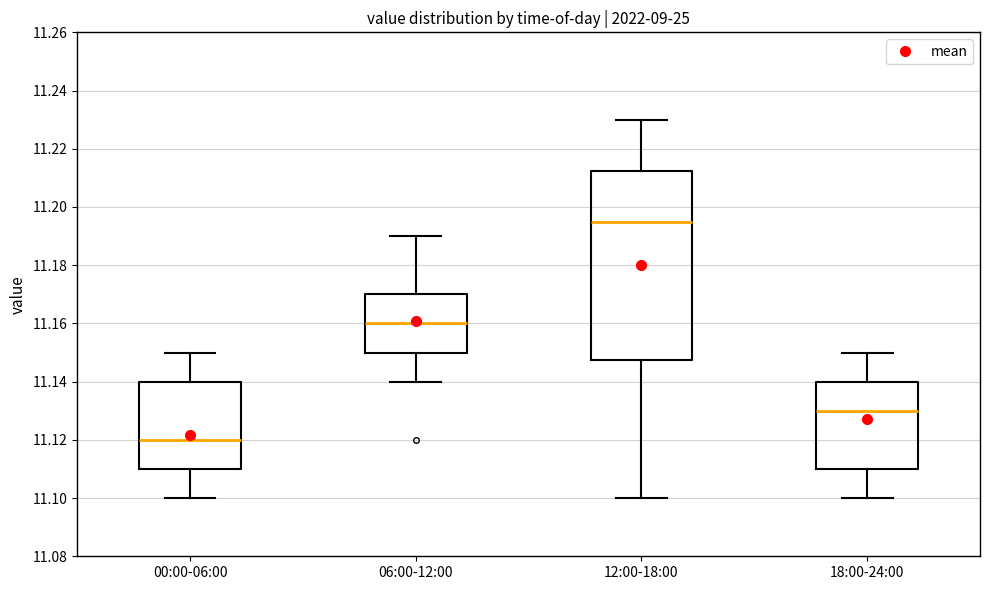

Reading left to right, read every box against the y-axis: the position of its median line, the range the box covers, and the ends of its whiskers. The values are not printed on the chart, so give them approximately, as read against the axis.

00:00-06:00: median 11.120, box 11.110 to 11.140, whiskers 11.100 to 11.150
06:00-12:00: median 11.160, box 11.150 to 11.170, whiskers 11.140 to 11.190
12:00-18:00: median 11.196, box 11.148 to 11.212, whiskers 11.100 to 11.230
18:00-24:00: median 11.130, box 11.110 to 11.140, whiskers 11.100 to 11.150